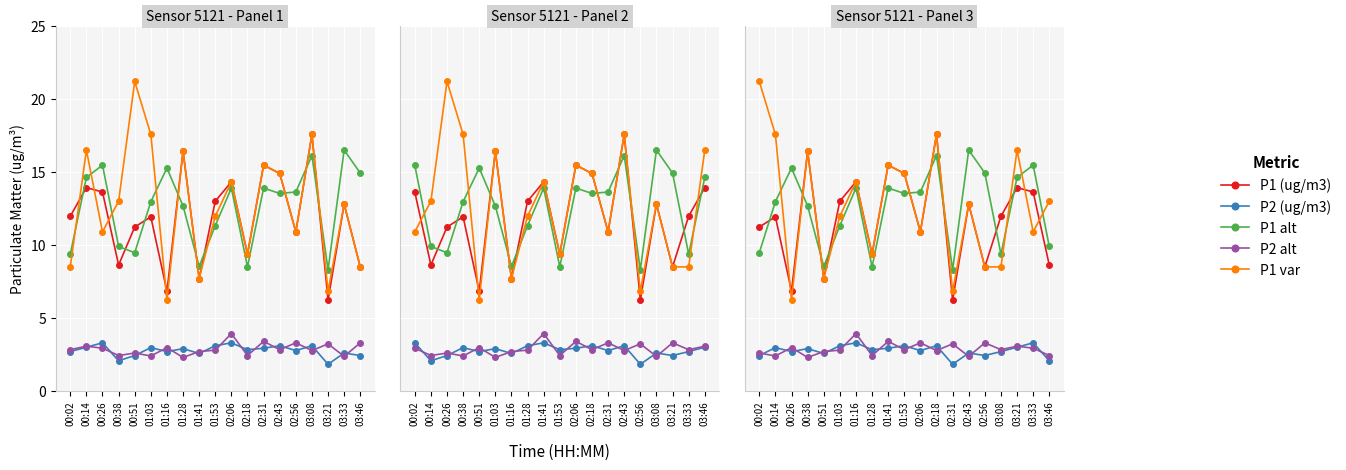

What is the total value across all series at 00:51?

29.2